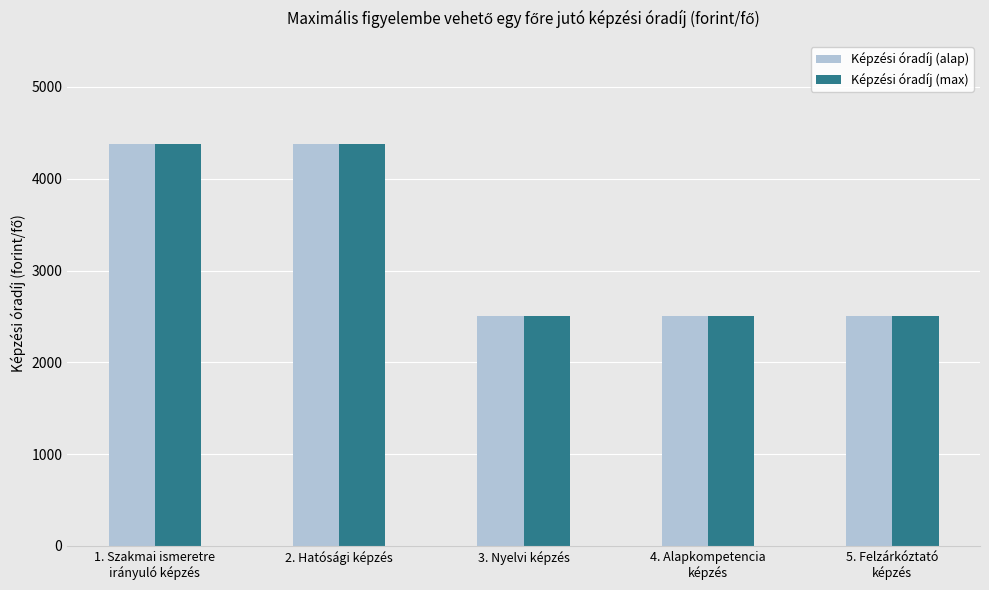

Is it true that Képzési óradíj (alap) equals 4375 at 1. Szakmai ismeretre
irányuló képzés?

True